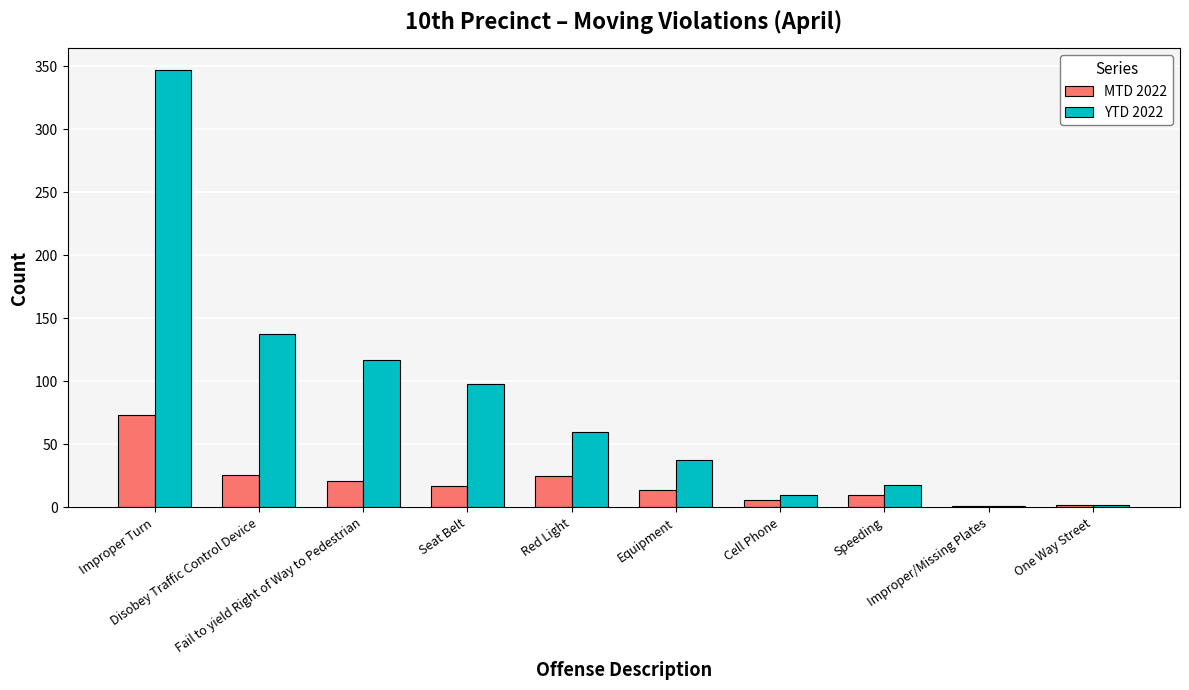

What is the maximum value for MTD 2022?

73